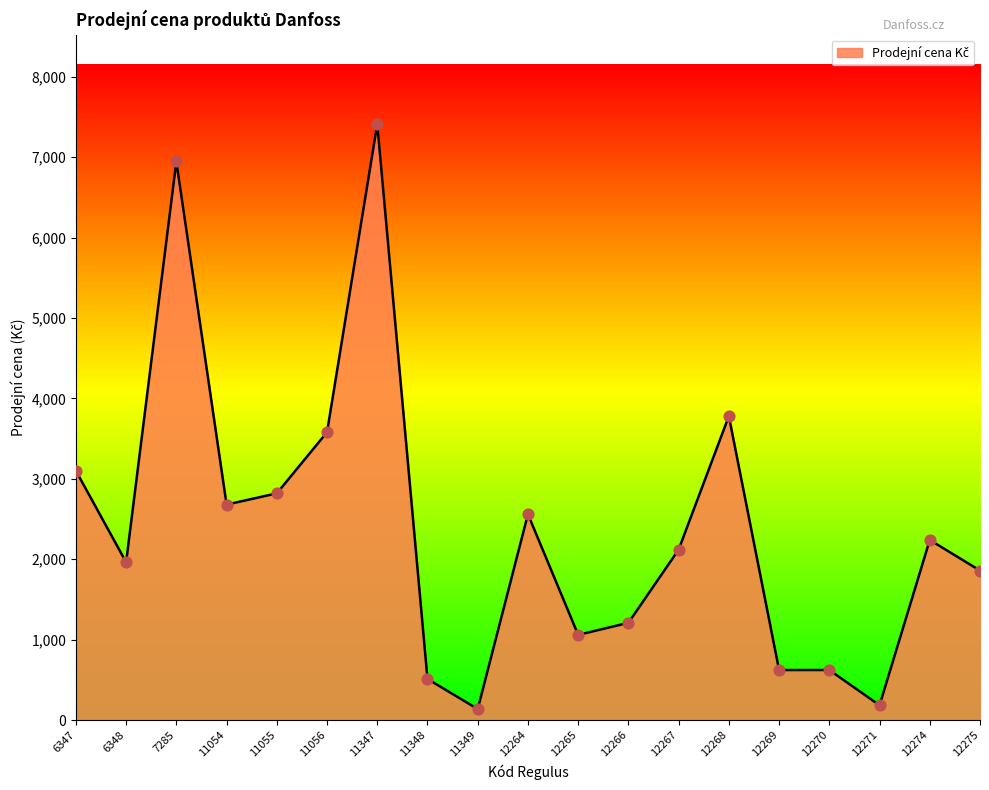

What is the change in value from 11347 to 12268?

-3632